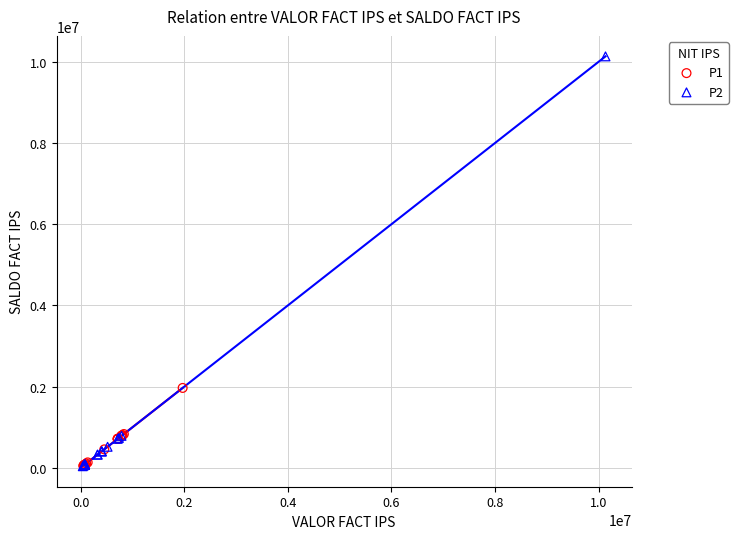

Which series has the widest spread of Y values?

P2